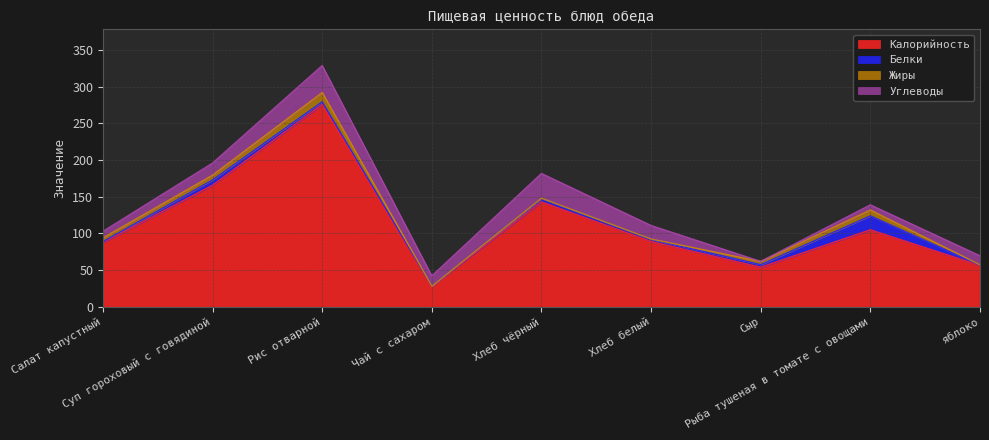

True or false: Углеводы has a value of 12.3 at Рыба тушеная в томате с овощами.

False